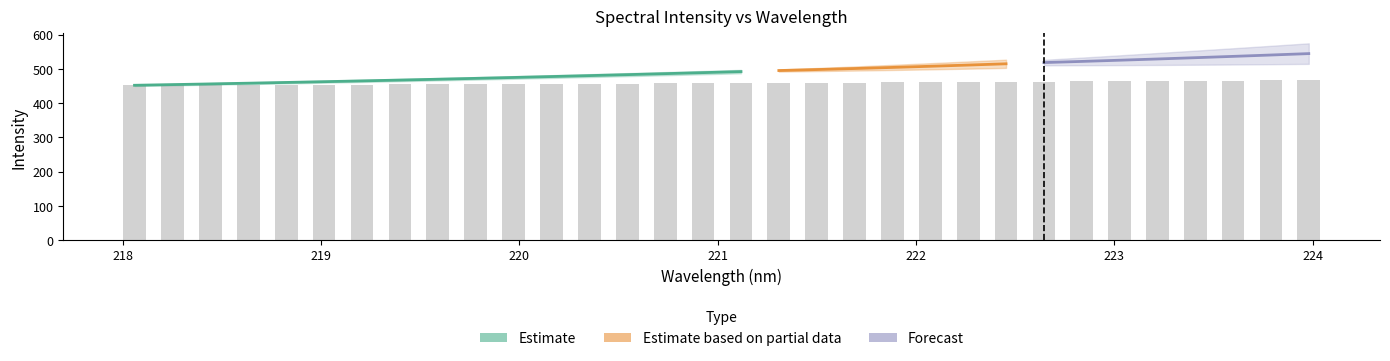

What position from the right is 223?

6